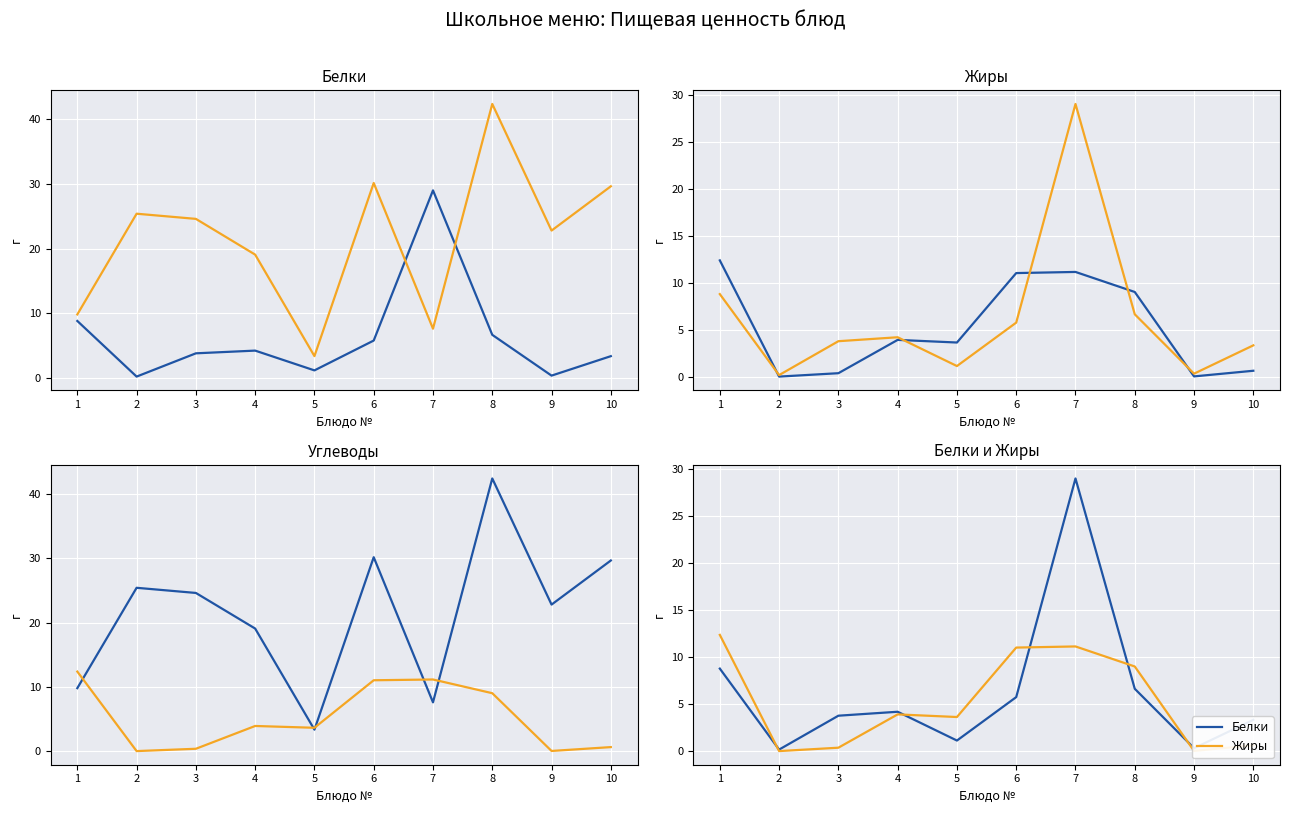

Is the value of Углеводы at 1 greater than the value of Жиры at 5?

Yes